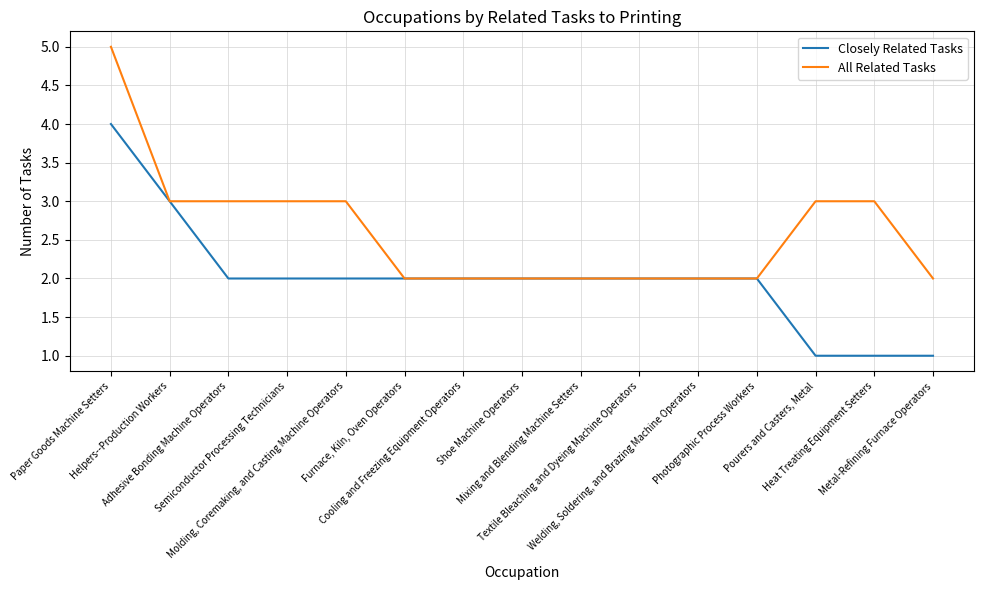

Rank the series by their maximum value, from lowest to highest.

Closely Related Tasks, All Related Tasks